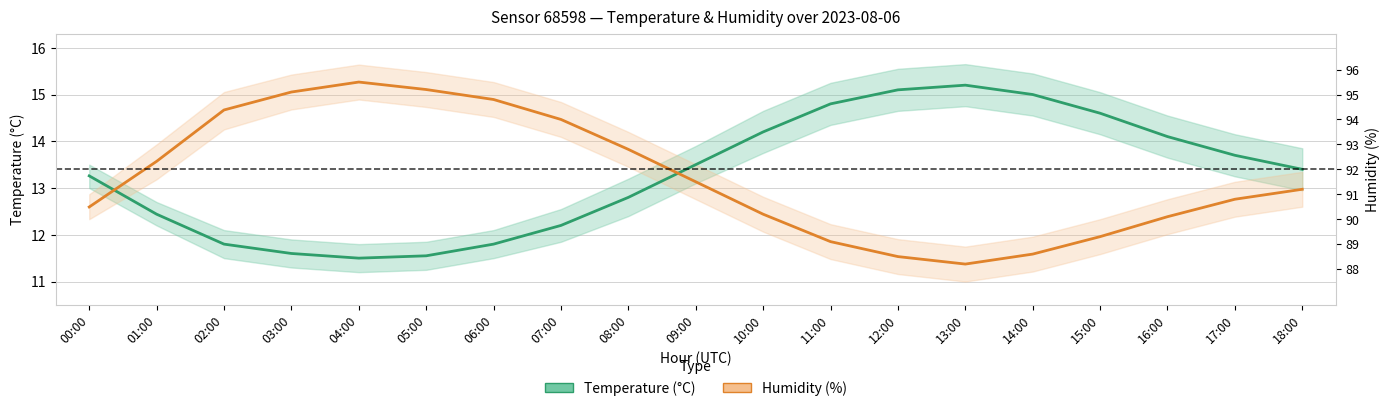

Between 14:00 and 10:00, which is larger?

14:00